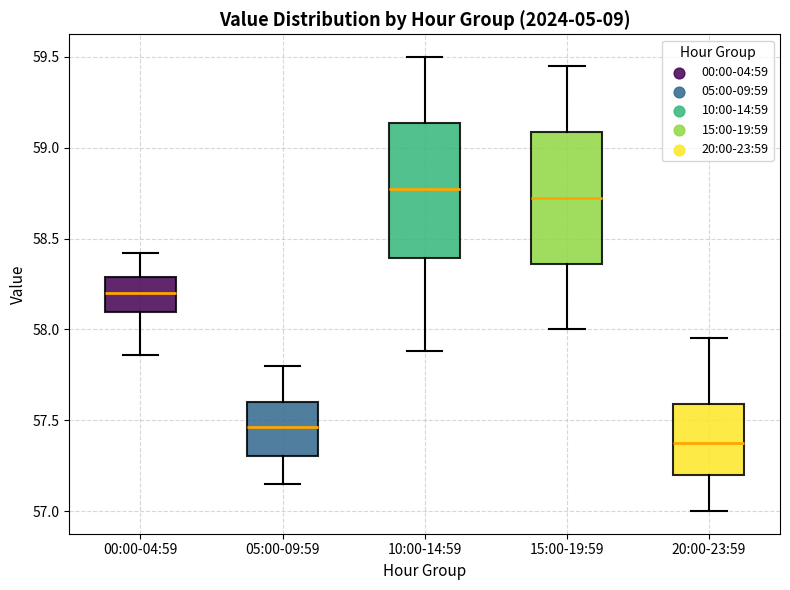

Reading left to right, transcribe this box plot: for each box, give where its median line is, the range the box spans, and where its two whiskers end, as read against the y-axis. The values are not printed on the chart, so give them approximately, as read against the axis.

00:00-04:59: median 58.20, box 58.10 to 58.30, whiskers 57.85 to 58.40
05:00-09:59: median 57.45, box 57.30 to 57.60, whiskers 57.15 to 57.80
10:00-14:59: median 58.80, box 58.40 to 59.15, whiskers 57.90 to 59.50
15:00-19:59: median 58.75, box 58.35 to 59.10, whiskers 58.00 to 59.45
20:00-23:59: median 57.40, box 57.20 to 57.60, whiskers 57.00 to 57.95